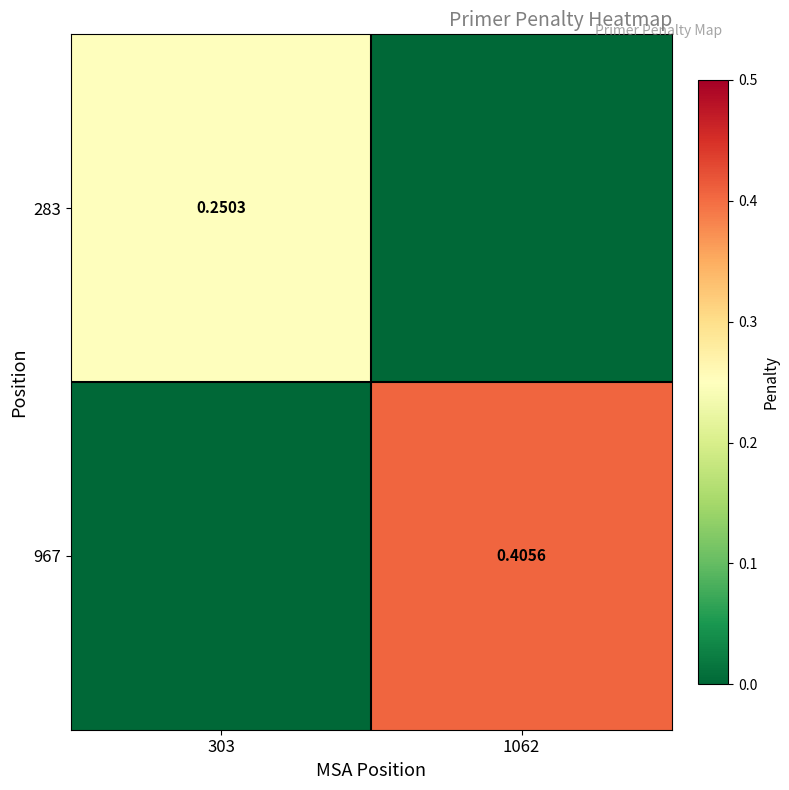

At how many categories does at least one series exceed 0?

2